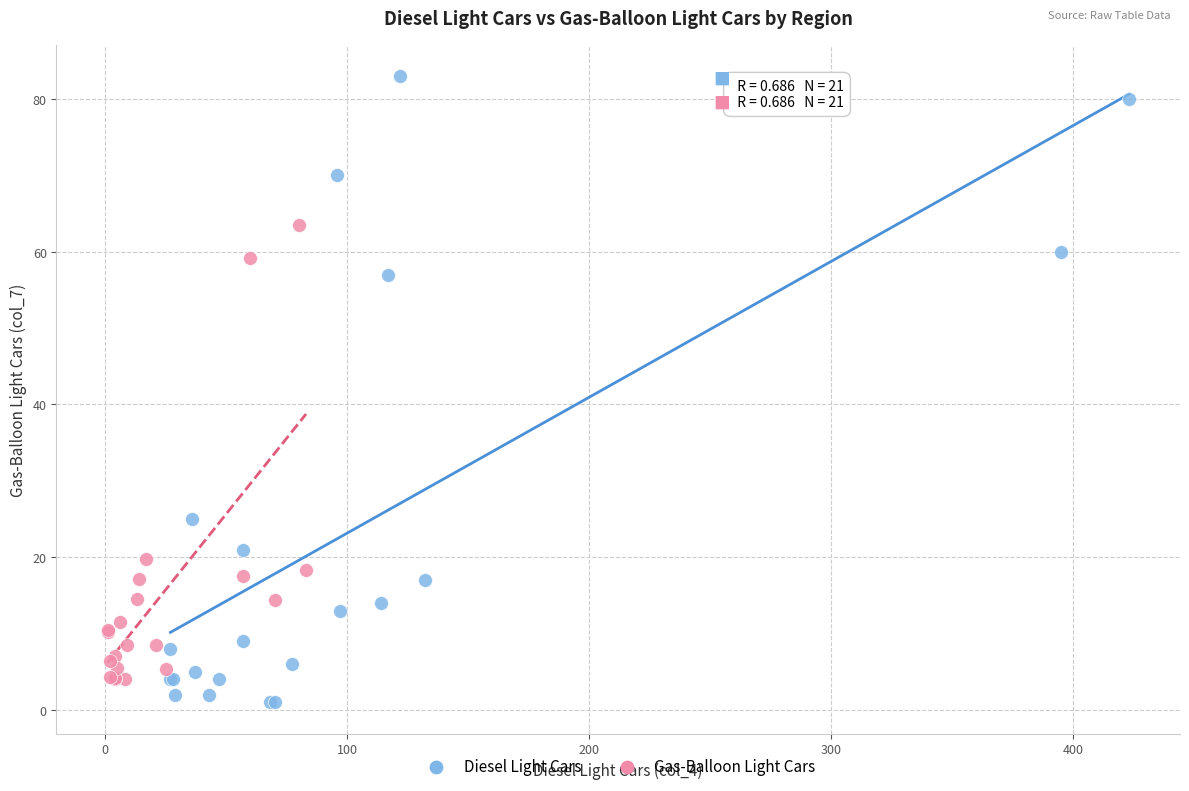

Which series contains the highest Y value?

Diesel Light Cars